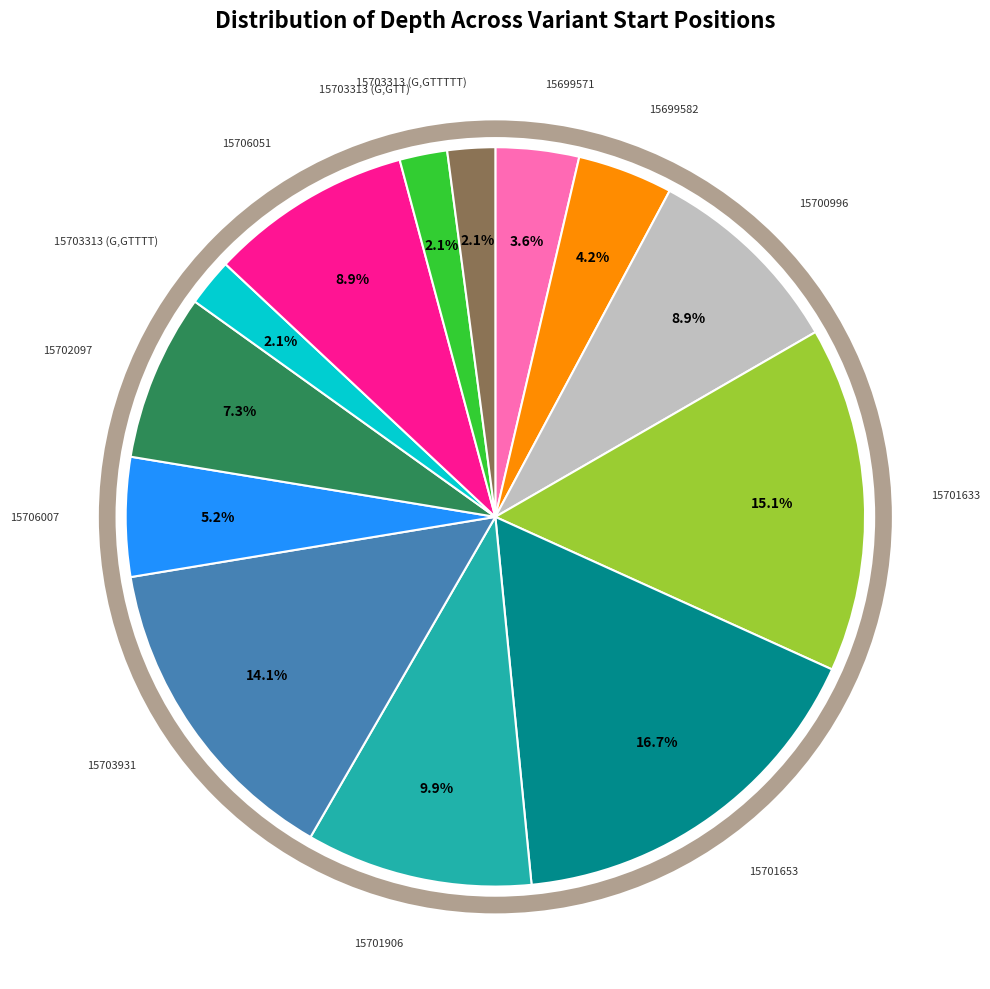

Does any single category account for the majority?

No